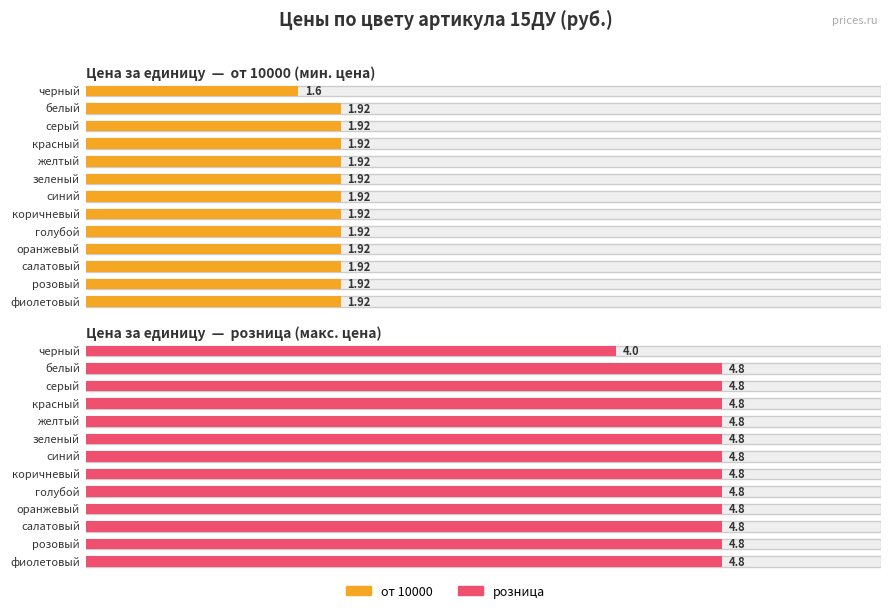

List the series in order of their overall mean, highest first.

розница, от 10000